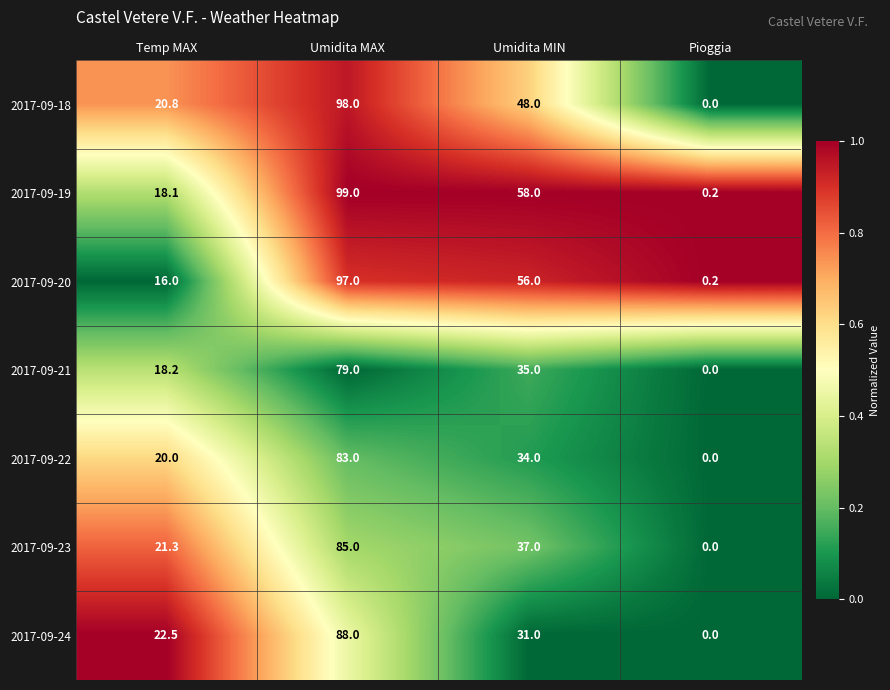

What is the maximum value shown in the chart?

99.0